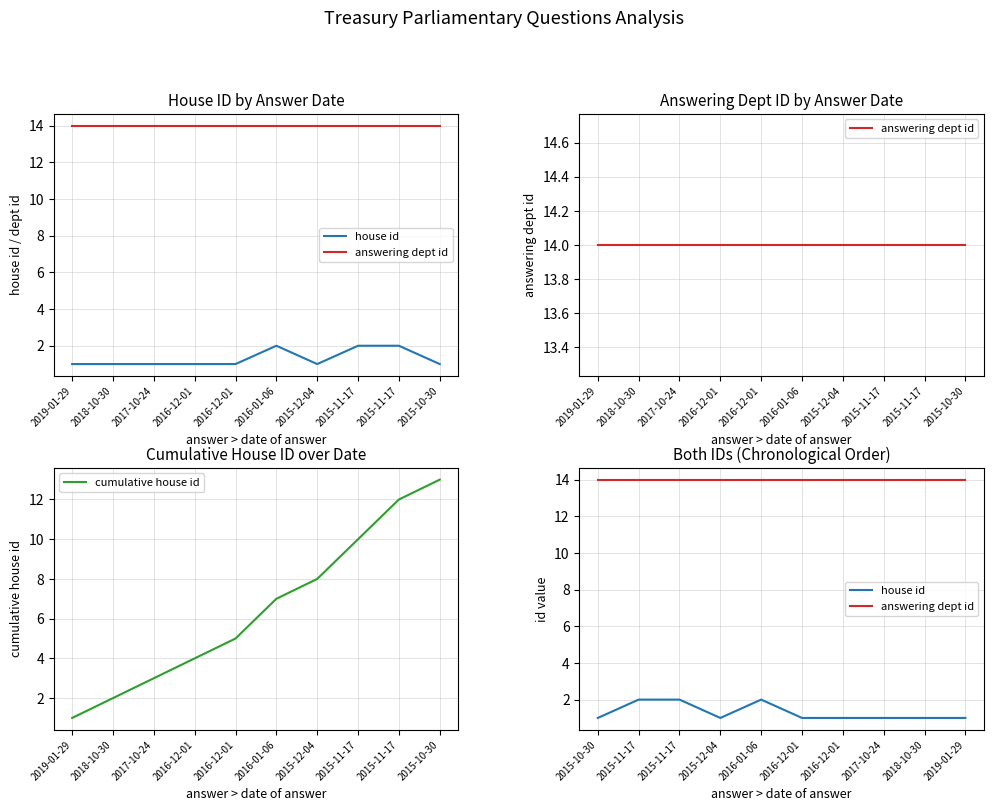

How many series are shown in this chart?

3